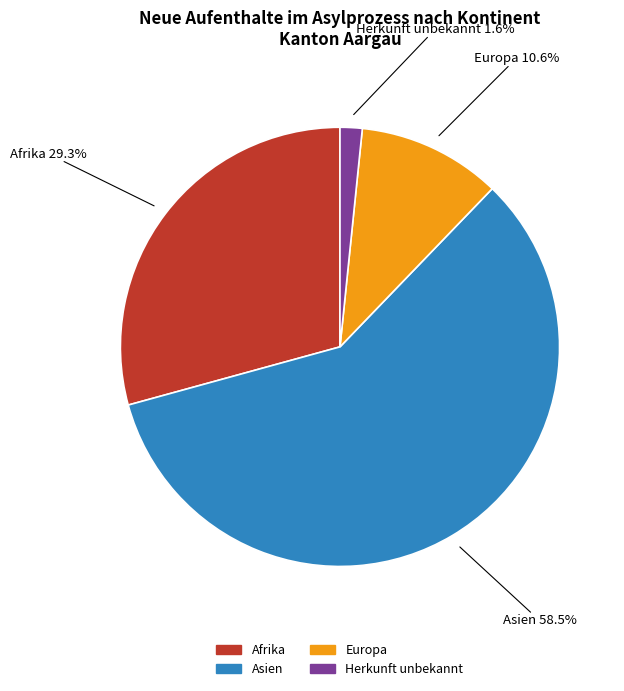

How much of the chart is everything except Europa?

89.4%